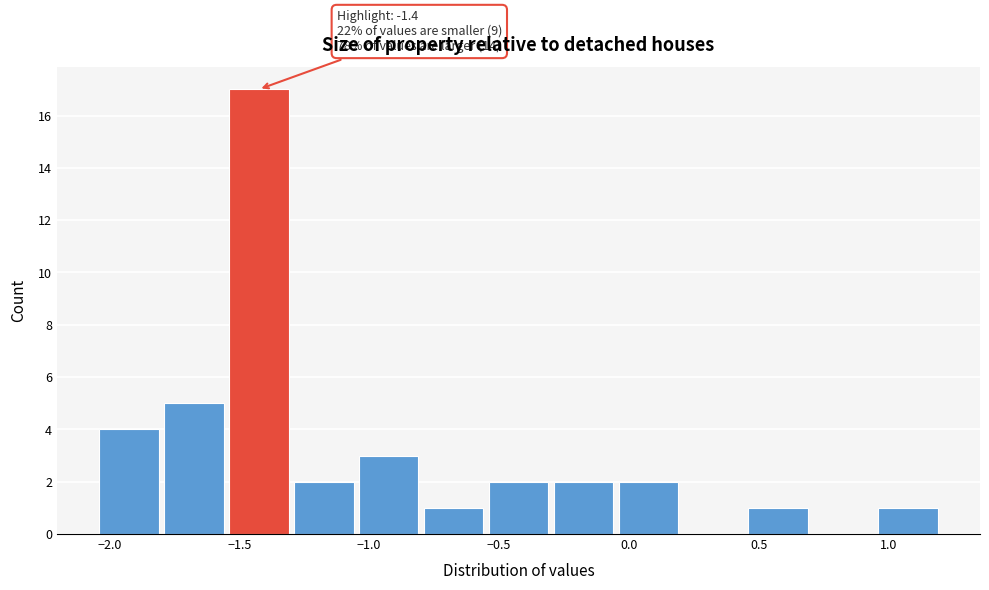

Which range on the x-axis has the tallest bar?

-1.55 to -1.30